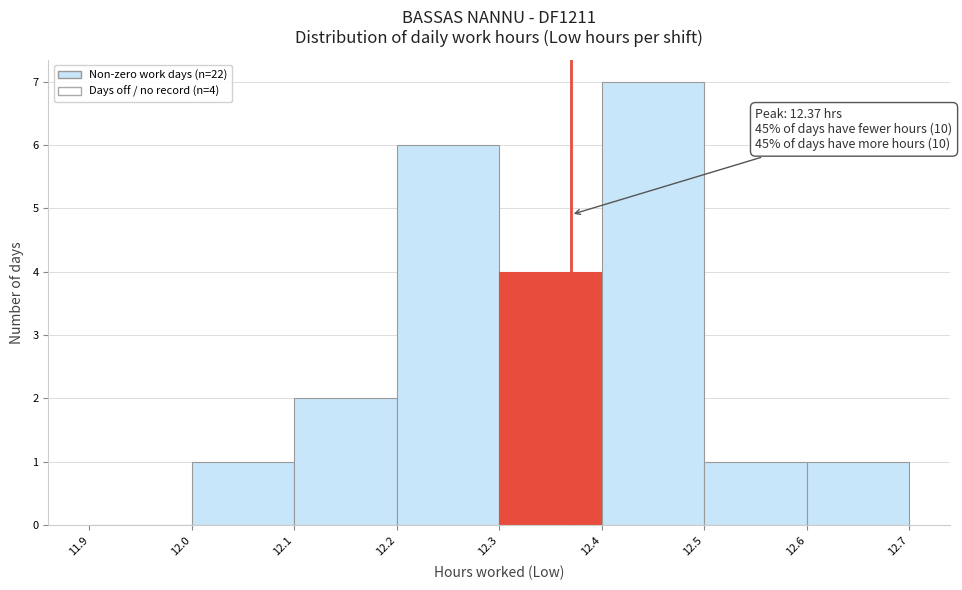

Over which range of the x-axis is the bar tallest?

12.4 to 12.5